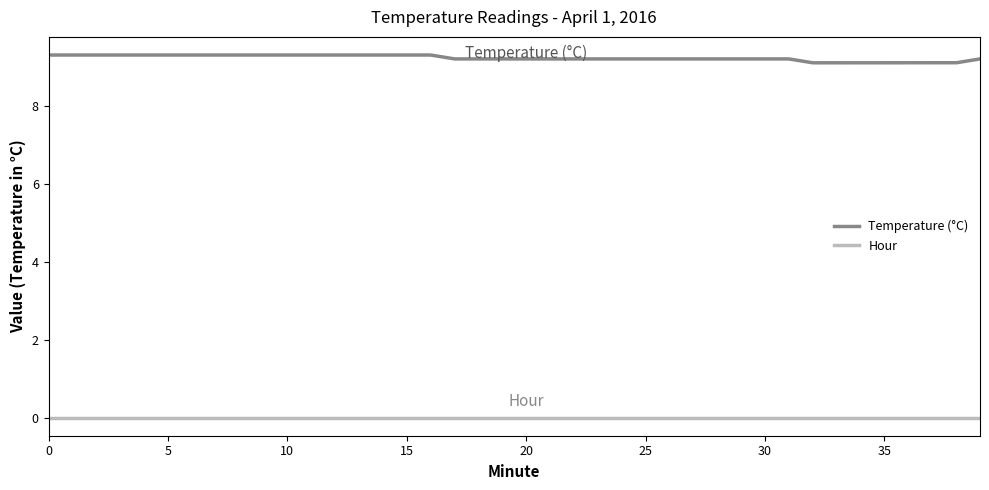

What is the greatest value displayed?

9.3